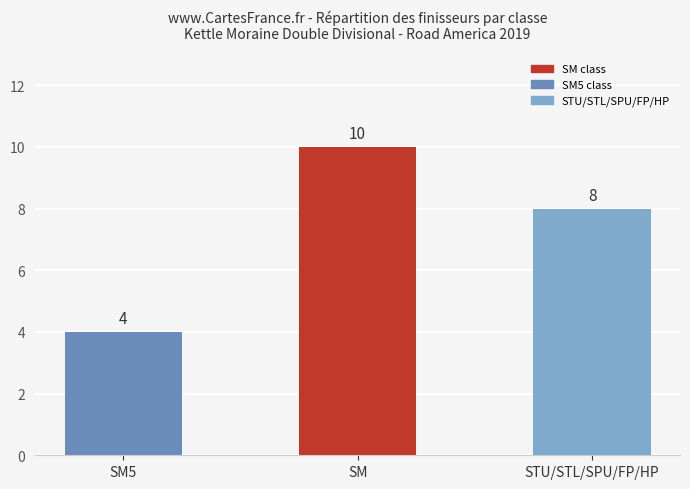

True or false: the data shows 4 at SM5.

True